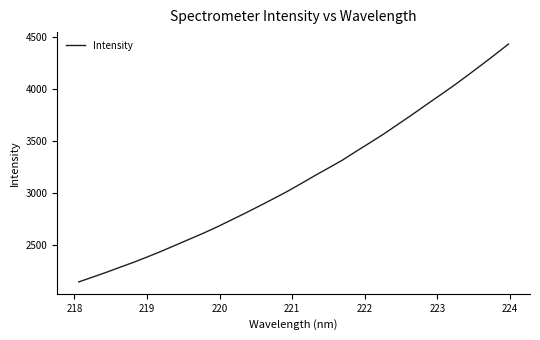

What is the sum of all values?

100450.7